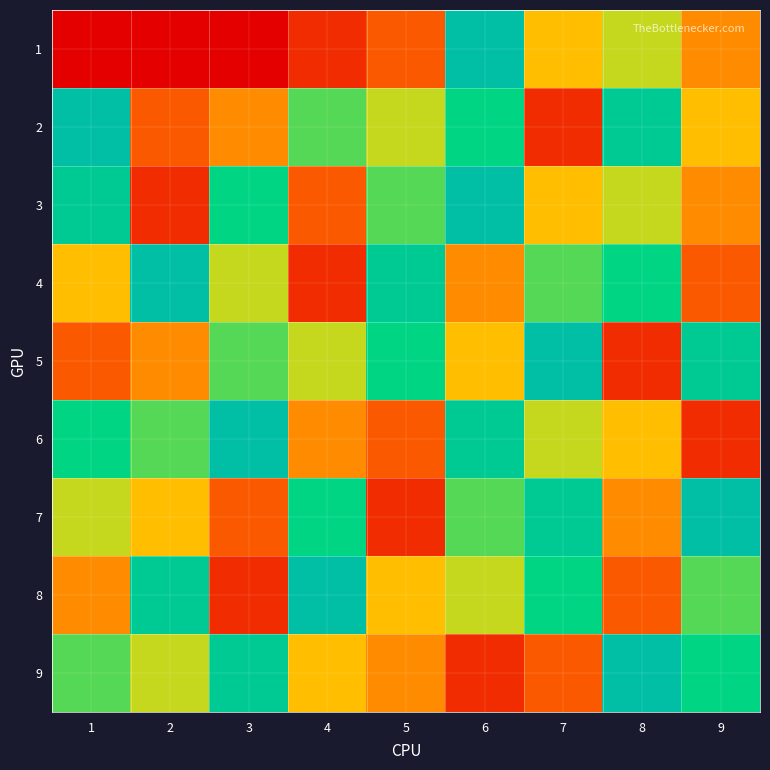

List the series in order of their peak value, highest first.

1, 2, 3, 4, 5, 6, 7, 8, 9